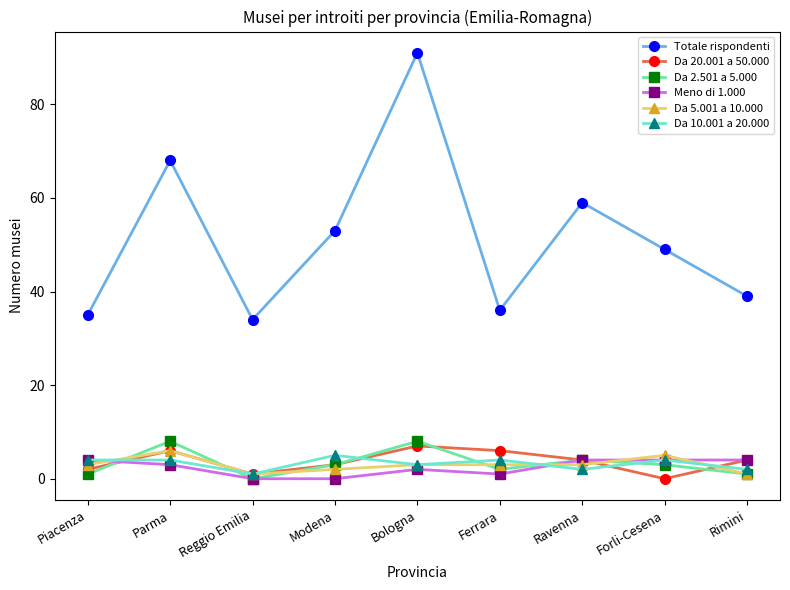

List the series in order of their peak value, highest first.

Totale rispondenti, Da 2.501 a 5.000, Da 20.001 a 50.000, Da 5.001 a 10.000, Da 10.001 a 20.000, Meno di 1.000